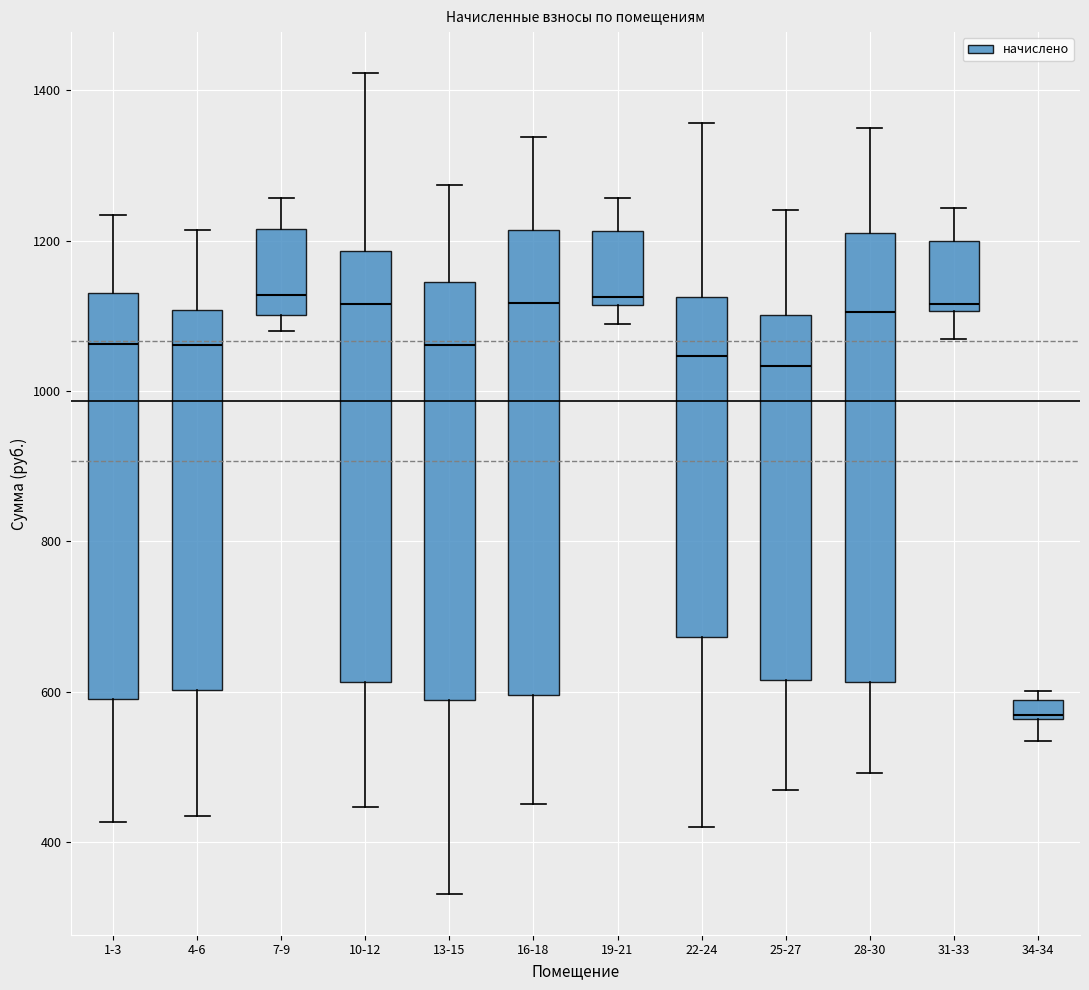

Comparing the boxes themselves (not the whiskers), which one is the tallest?

16-18